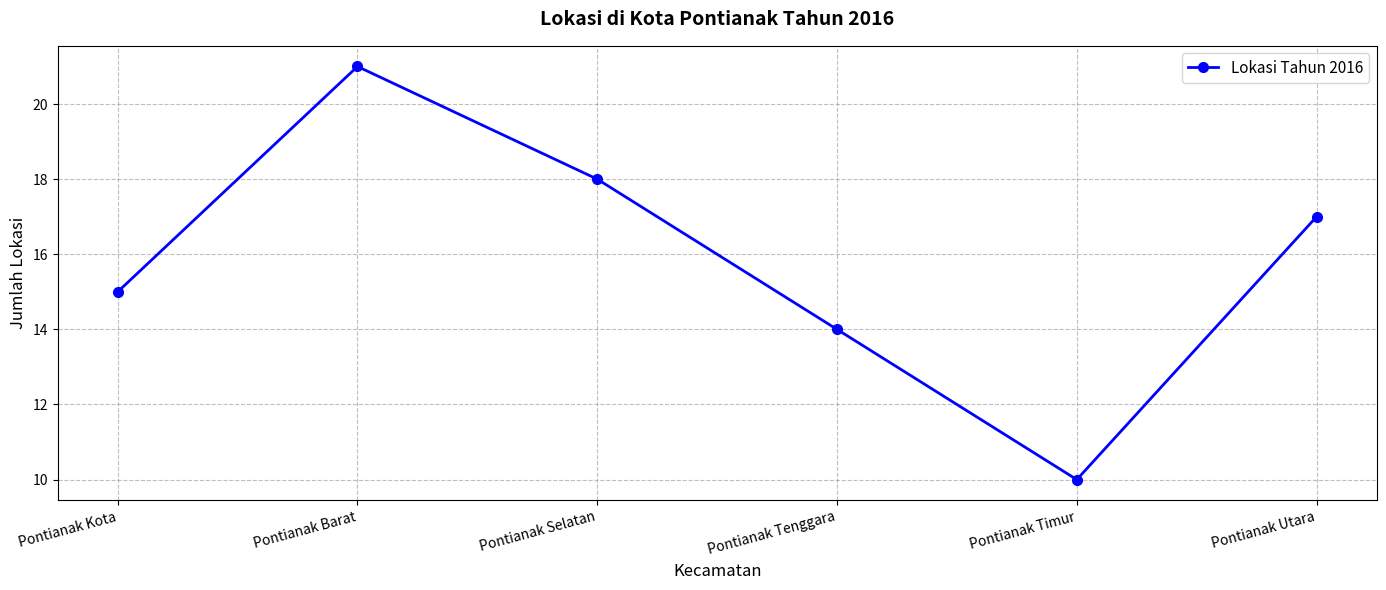

Does the chart have visible grid lines?

Yes